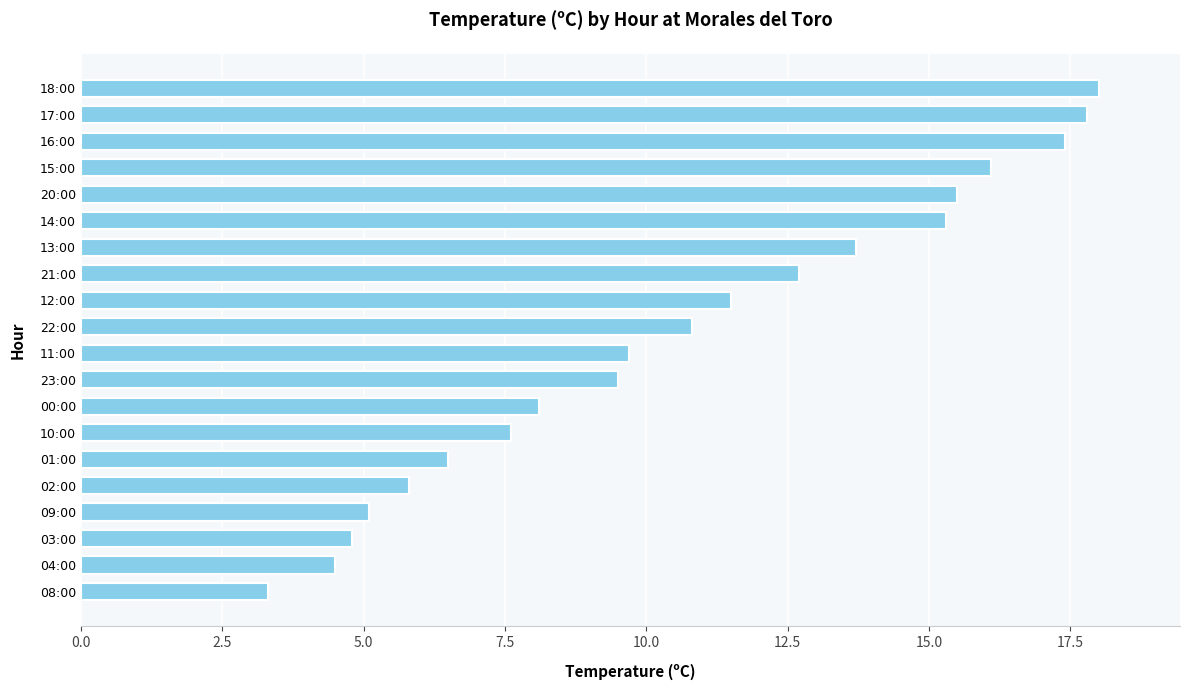

How many data points are less than 10?

10